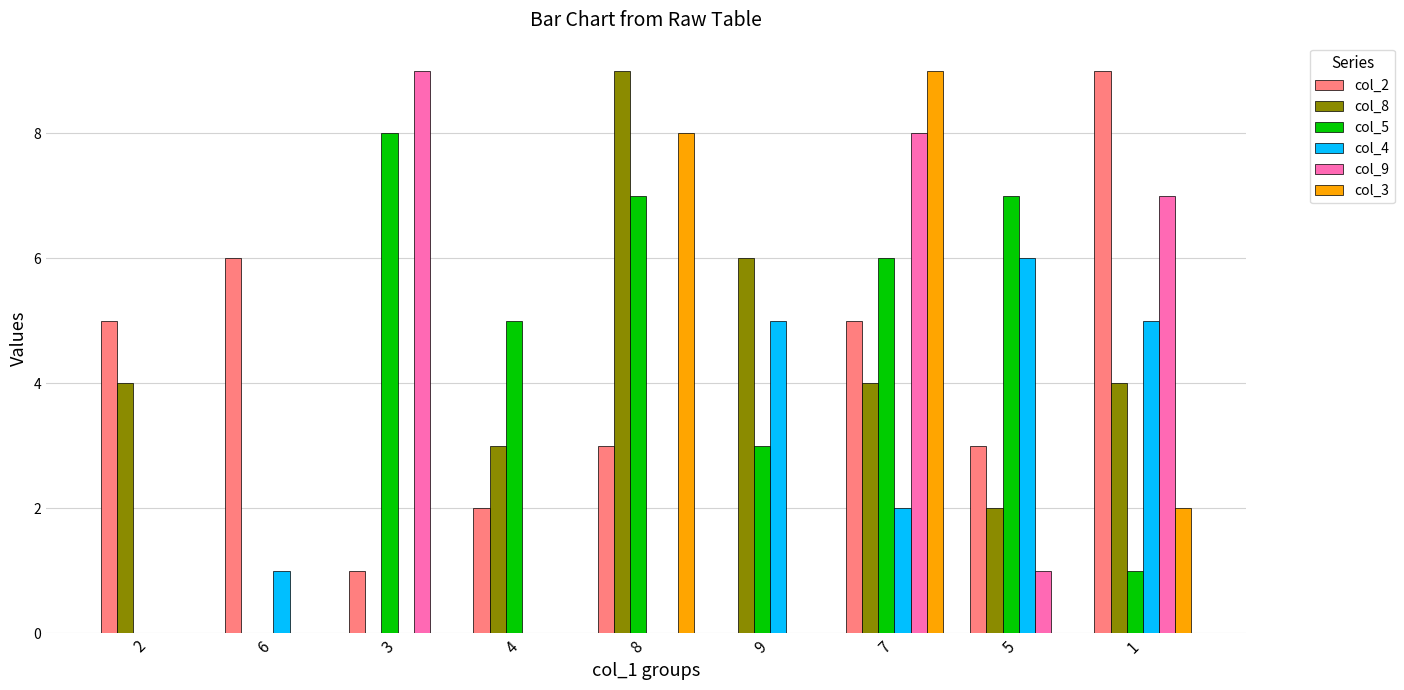

Which series changed the most between 6 and 1?

col_9